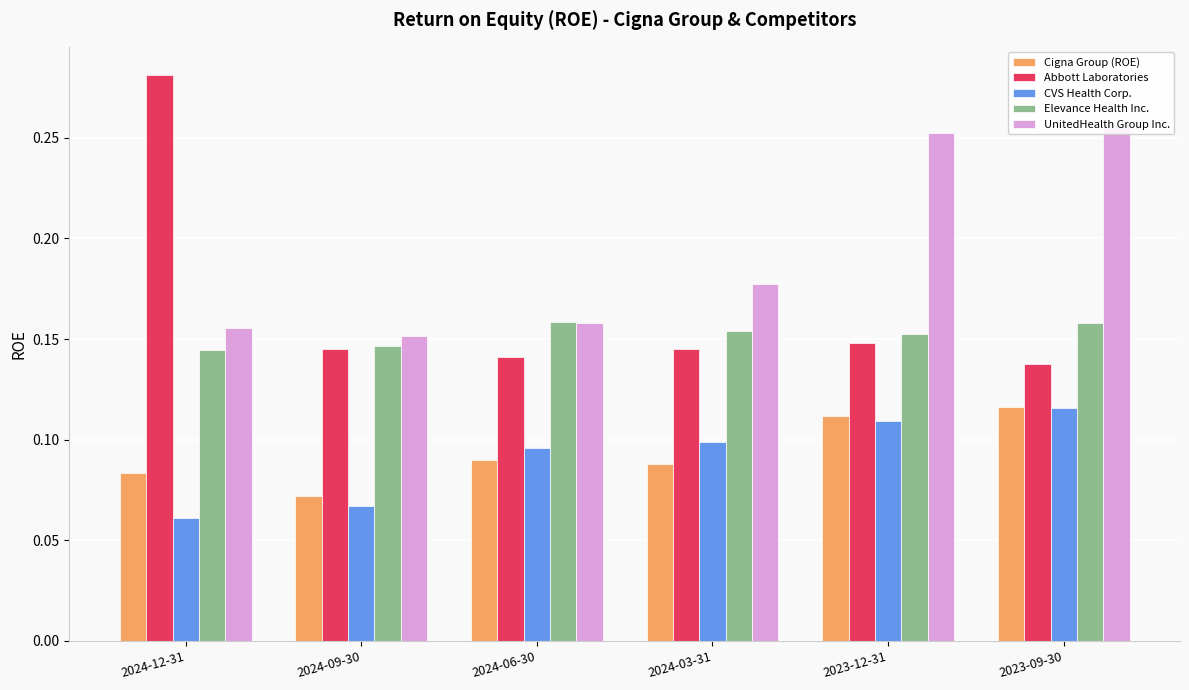

Which label corresponds to the smallest value in the chart?

2024-12-31